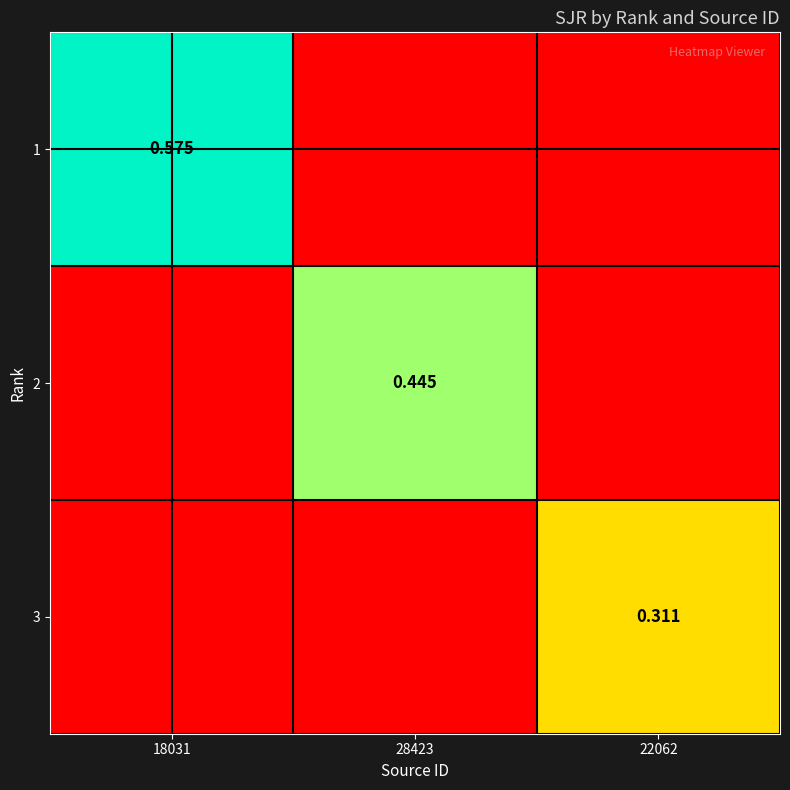

Where is 1 nearest to the value 0?

28423